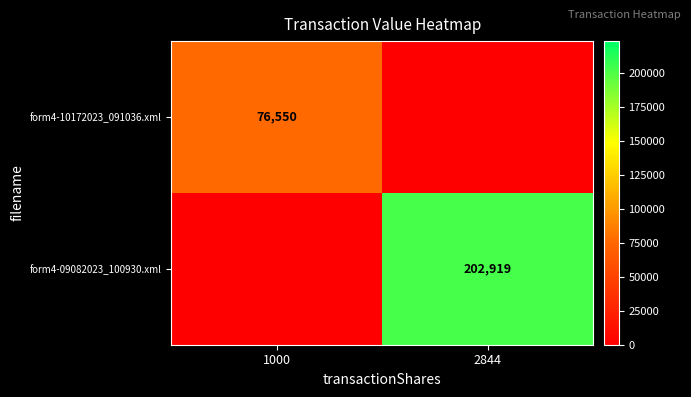

Is it true that form4-09082023_100930.xml equals 128840 at 2844?

False